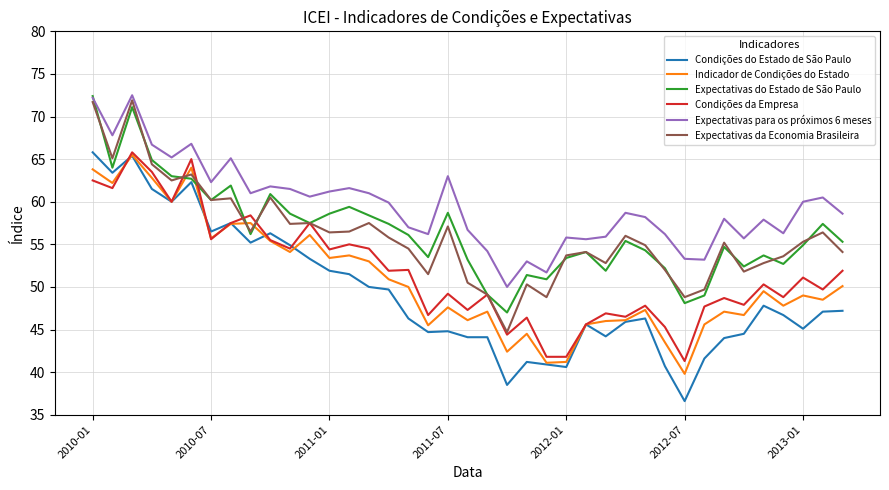

Which series has the largest total across all categories?

Expectativas para os próximos 6 meses